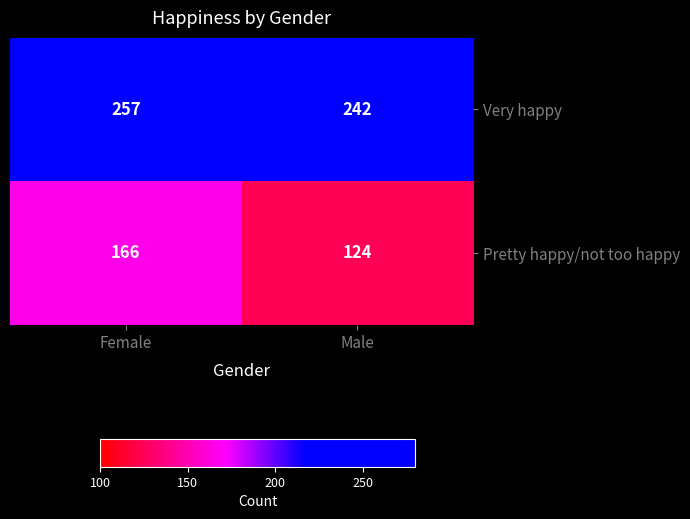

Rank the series at Female from lowest to highest value.

Pretty happy/not too happy, Very happy